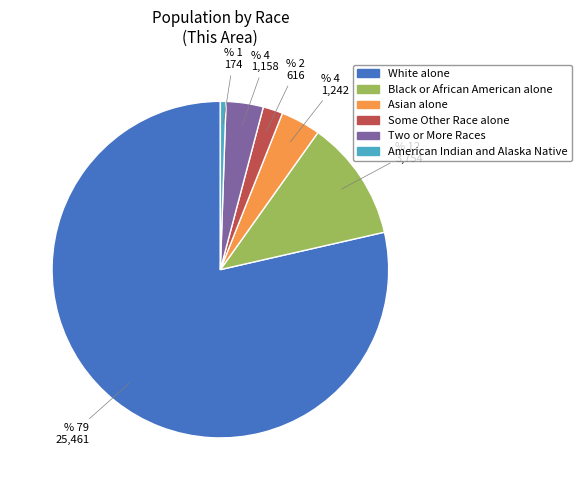

True or false: Some Other Race alone accounts for 2% of the total.

True